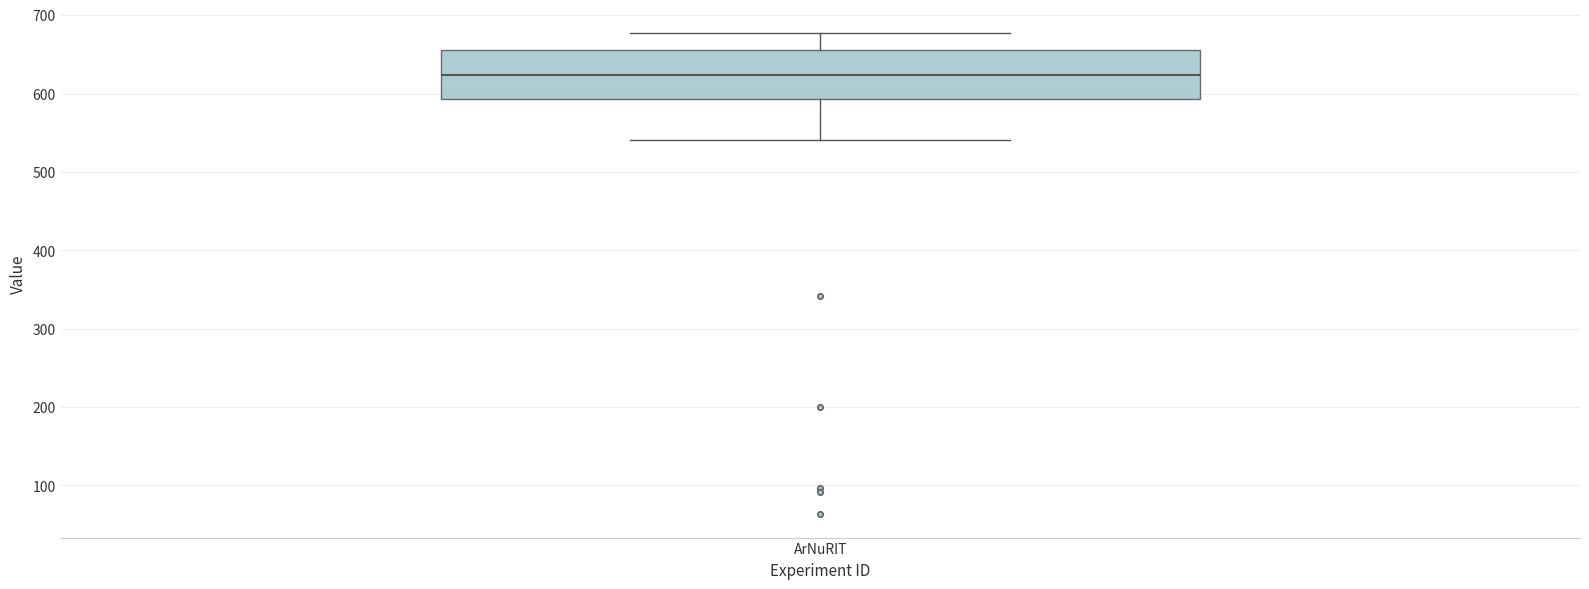

Transcribe this box plot: give where the median line is, the range the box spans, and where the two whiskers end, as read against the y-axis. The values are not printed on the chart, so give them approximately, as read against the axis.

median 620, box 590 to 660, whiskers 540 to 680